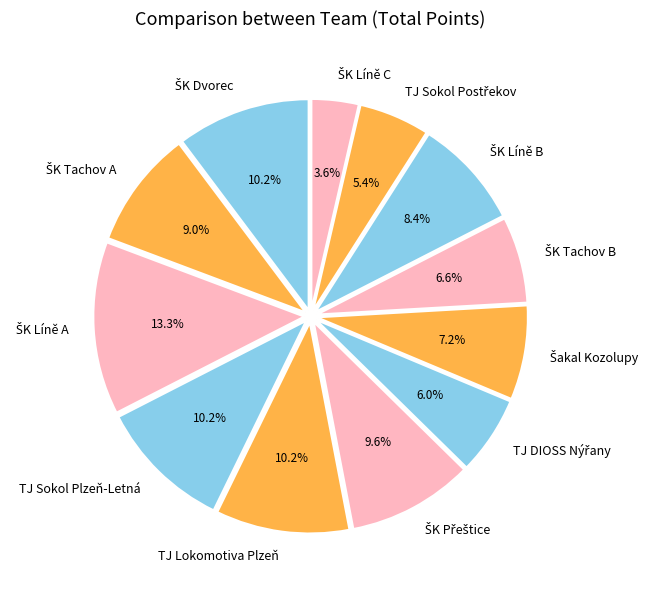

Is there any slice that represents more than half of the pie?

No